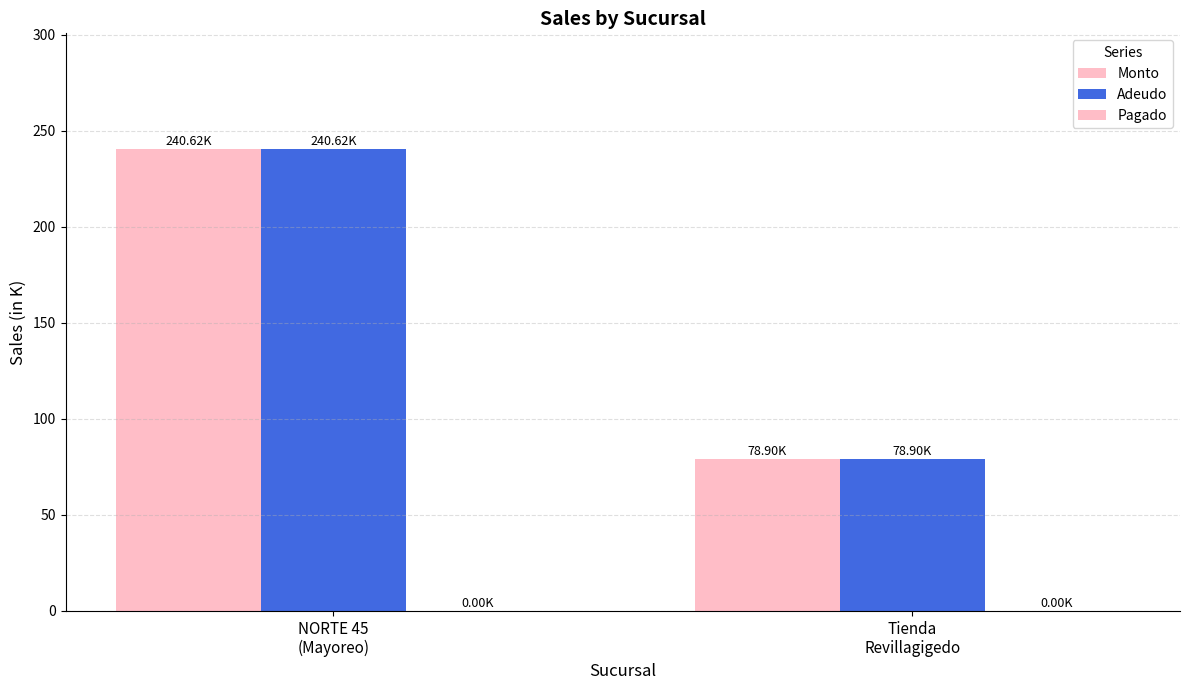

Between NORTE 45
(Mayoreo) and Tienda
Revillagigedo, which series saw the biggest shift?

Monto